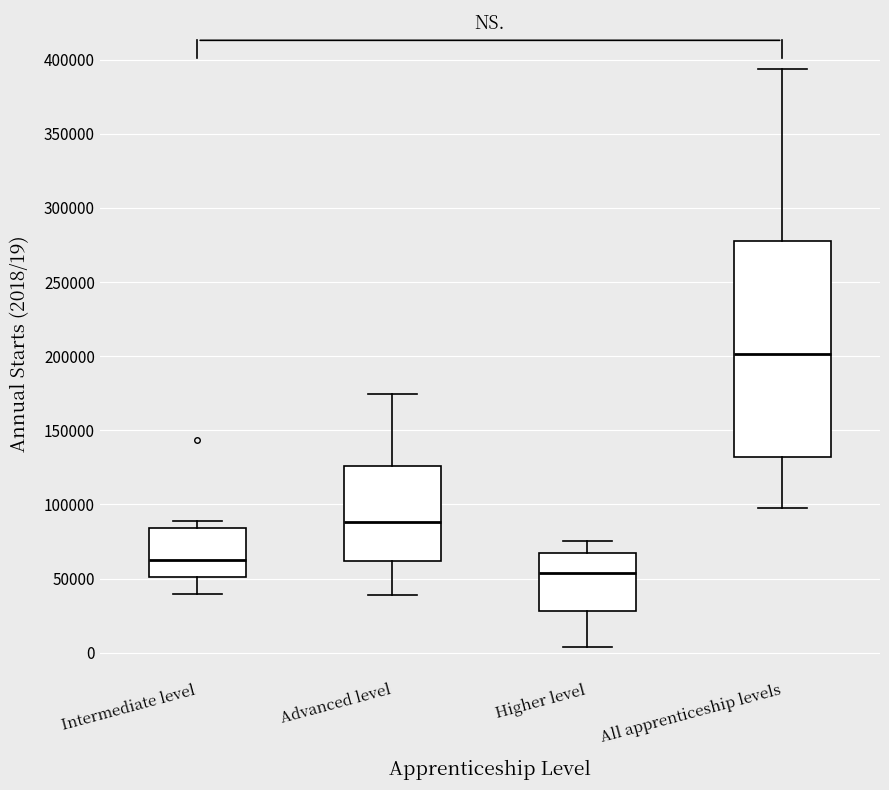

Reading left to right, read every box against the y-axis: the position of its median line, the range the box covers, and the ends of its whiskers. The values are not printed on the chart, so give them approximately, as read against the axis.

Intermediate level: median 65000, box 50000 to 85000, whiskers 40000 to 90000
Advanced level: median 90000, box 60000 to 125000, whiskers 40000 to 175000
Higher level: median 55000, box 30000 to 70000, whiskers 5000 to 75000
All apprenticeship levels: median 200000, box 130000 to 280000, whiskers 100000 to 395000